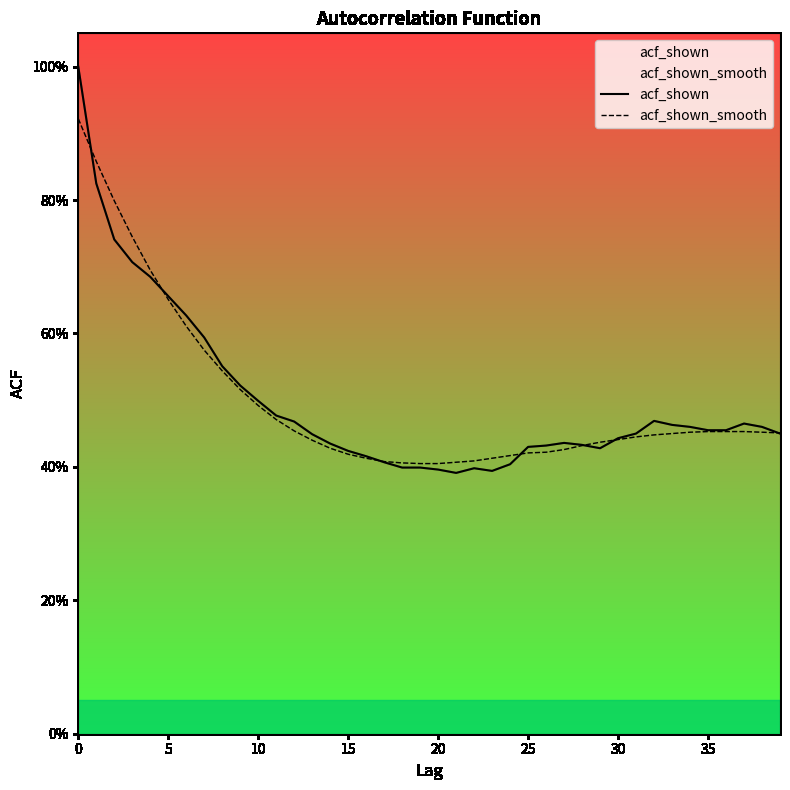

How many lines are shown in the chart?

2